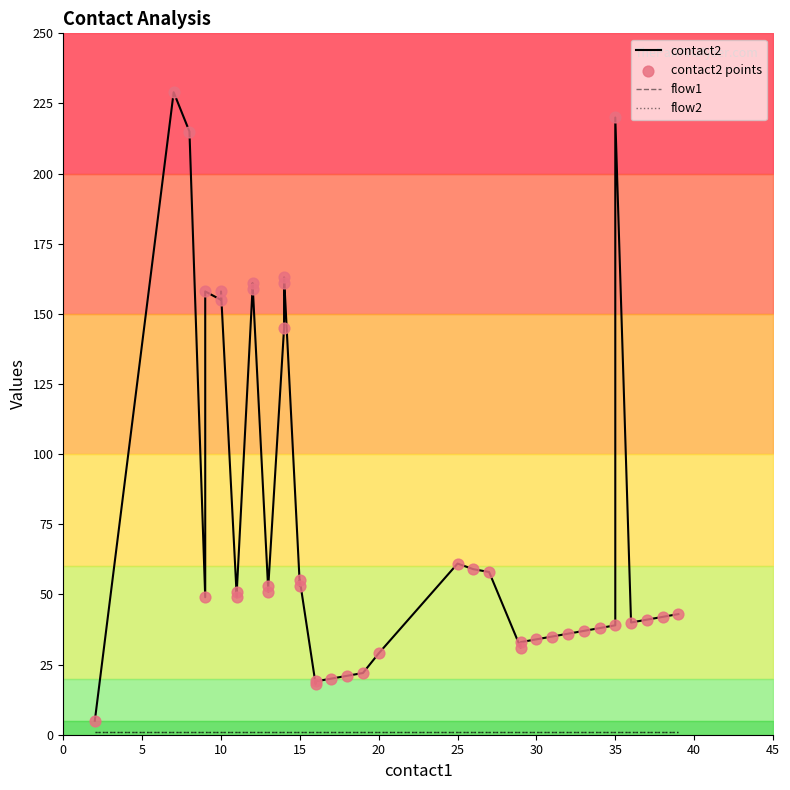

At how many categories does at least one series exceed 209?

3